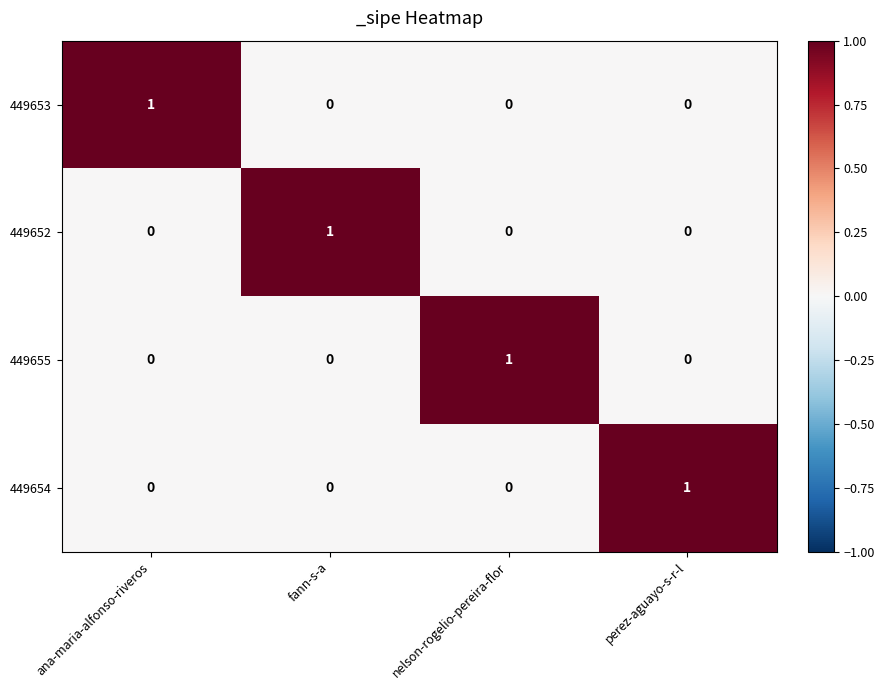

Count the number of categories in the chart.

4